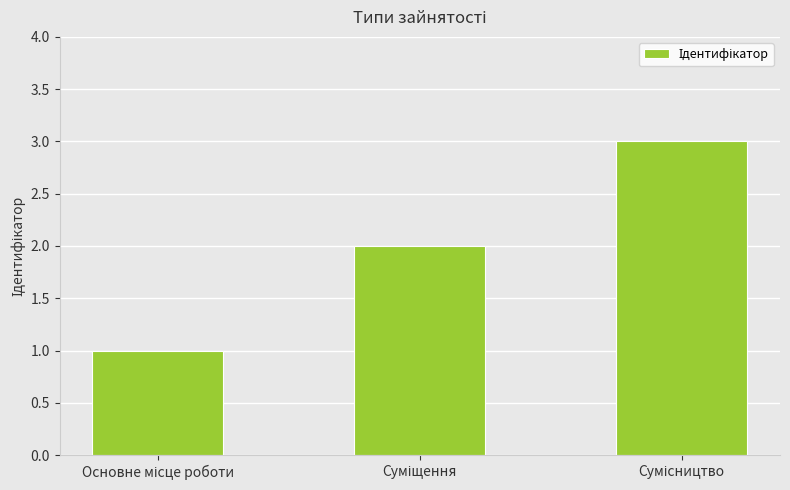

What is the maximum value shown in the chart?

3